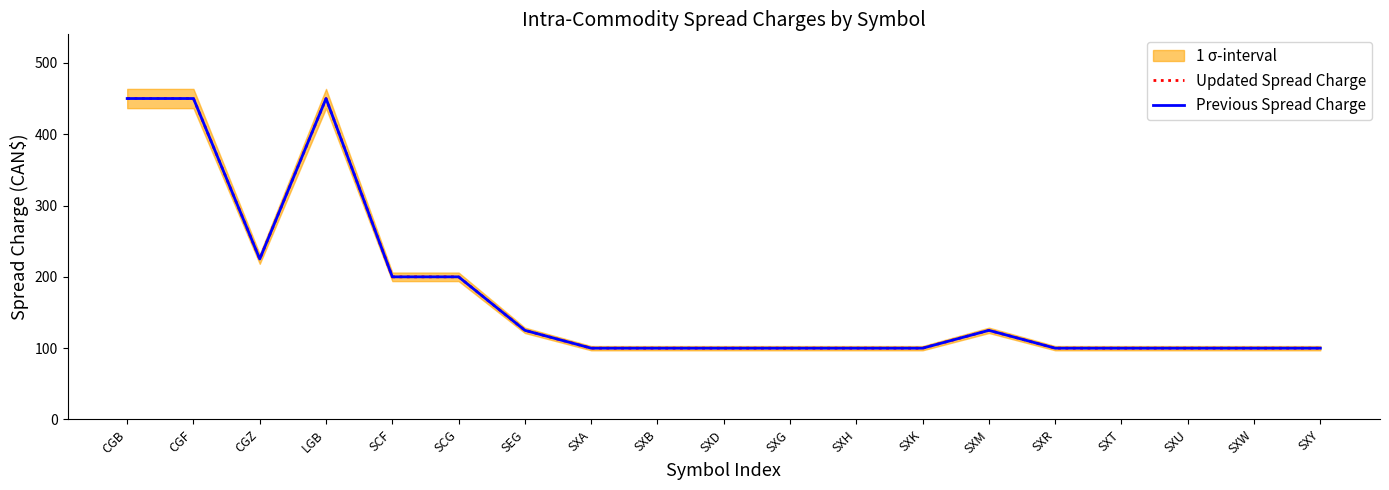

Is it true that Updated Spread Charge equals 100 at SXK?

True